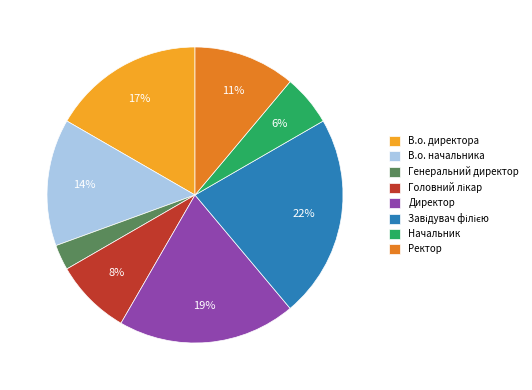

Count the number of slices in the pie.

8